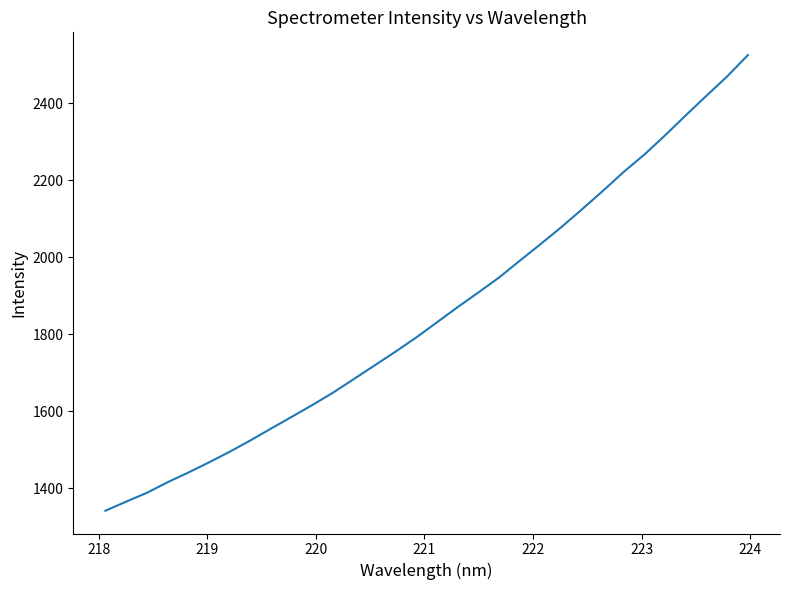

What is the difference between the maximum and minimum values?

1184.5